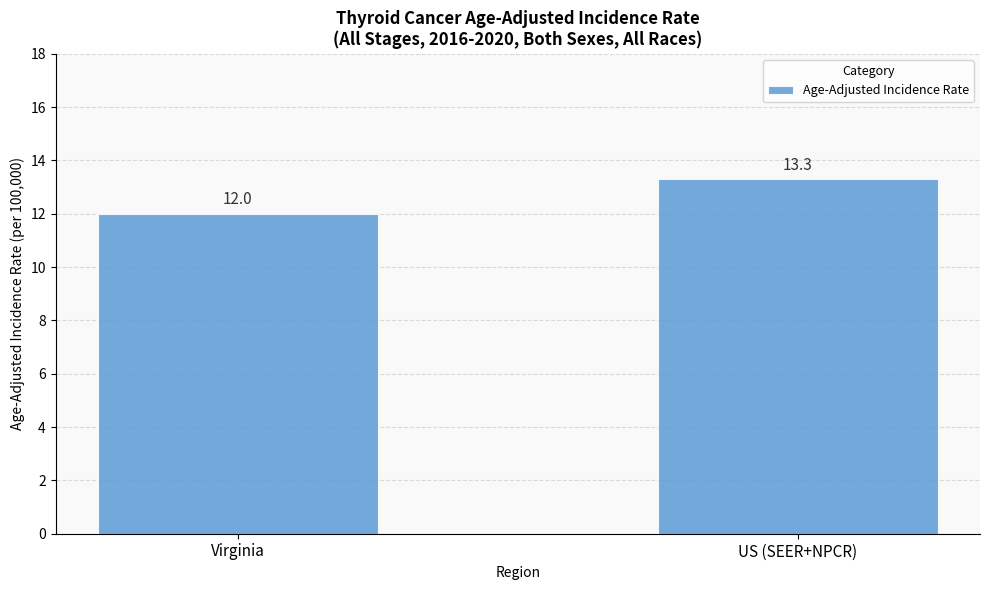

Reading left to right, list all the values displayed in this chart.

12.0	13.3